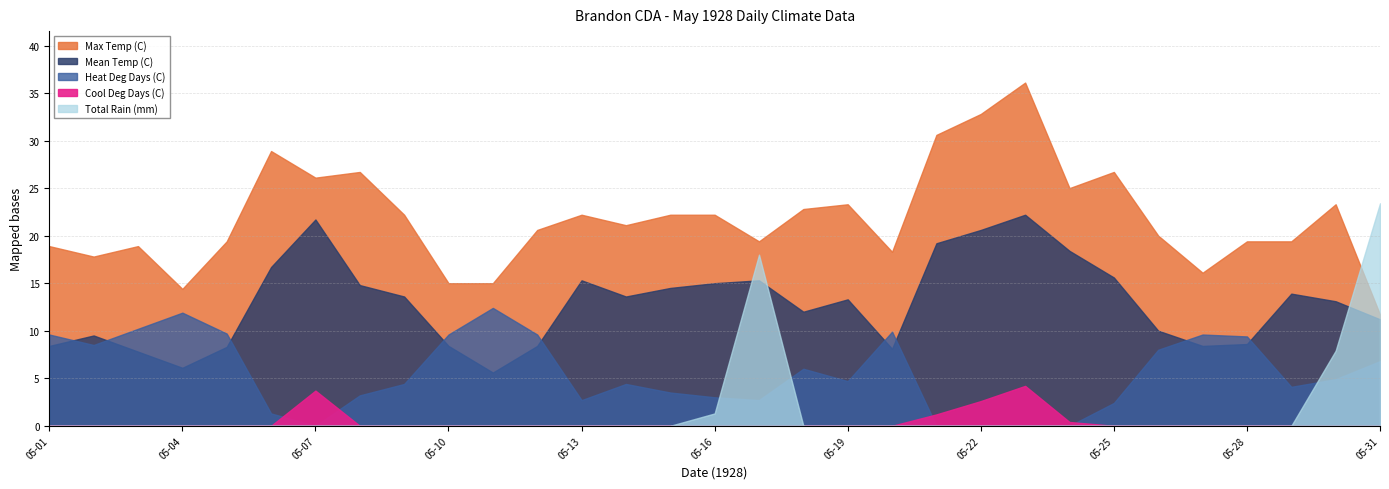

The Max Temp (C) series shows 14.4 at 05-04. True or false?

True